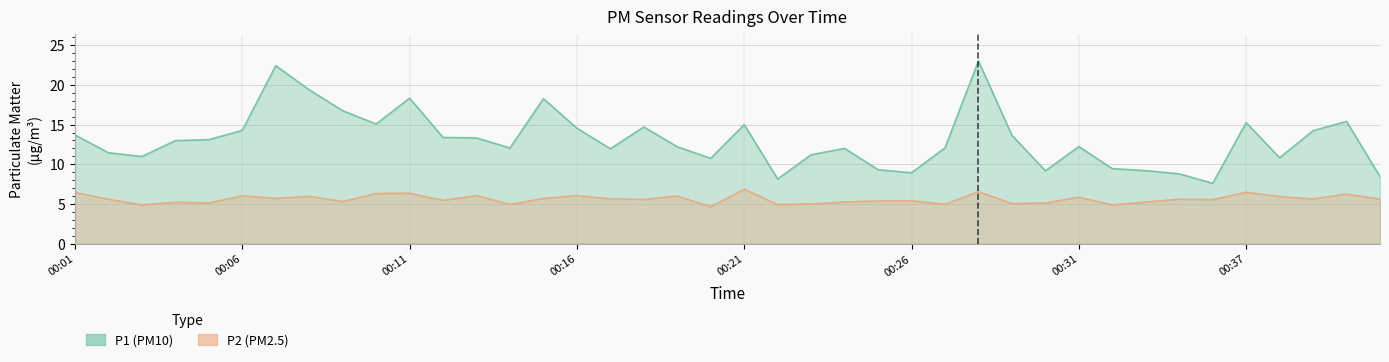

What is the greatest value displayed?

23.0